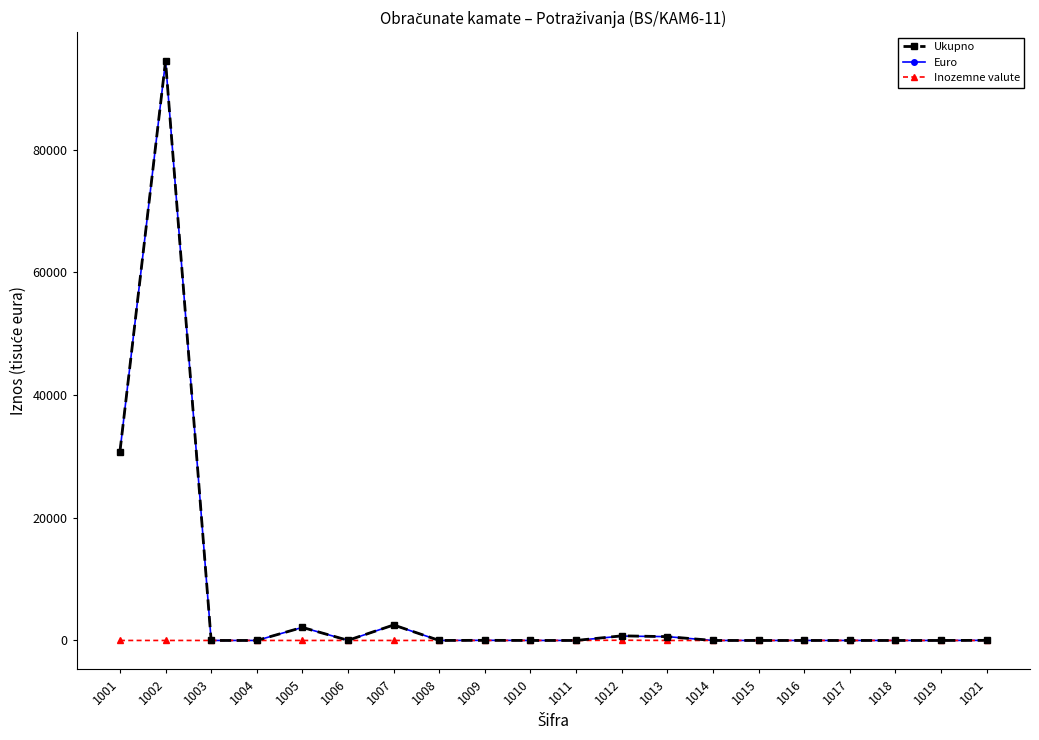

The value of Euro at 1004 is -43171. True or false?

False